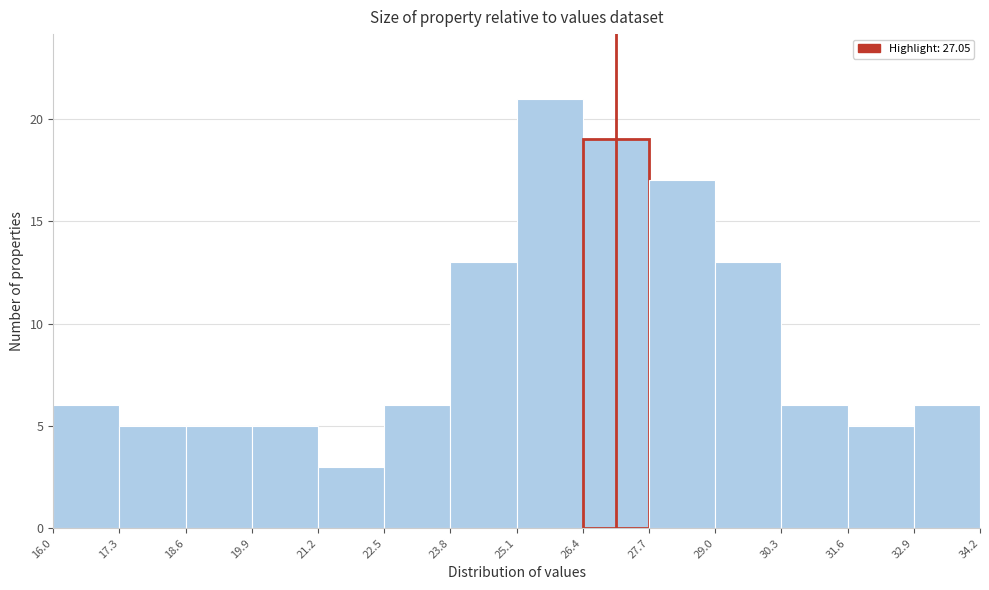

Reading left to right, list every bar in this chart as the range it spans on the x-axis followed by its height. The values are not printed on the chart, so give them approximately, as read against the axis.

16.0 to 17.3: 6
17.3 to 18.6: 5
18.6 to 19.9: 5
19.9 to 21.2: 5
21.2 to 22.5: 3
22.5 to 23.8: 6
23.8 to 25.1: 13
25.1 to 26.4: 21
26.4 to 27.7: 19
27.7 to 29.0: 17
29.0 to 30.3: 13
30.3 to 31.6: 6
31.6 to 32.9: 5
32.9 to 34.2: 6